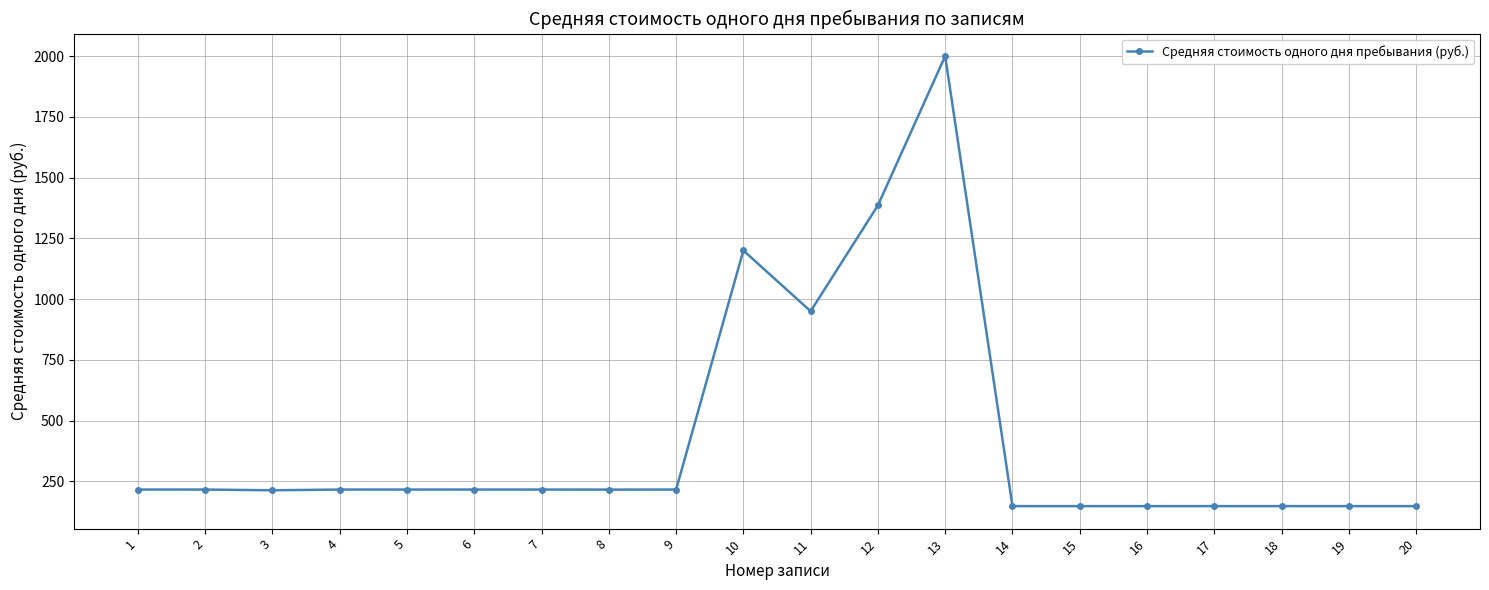

The value at 19 is 148.0. True or false?

True